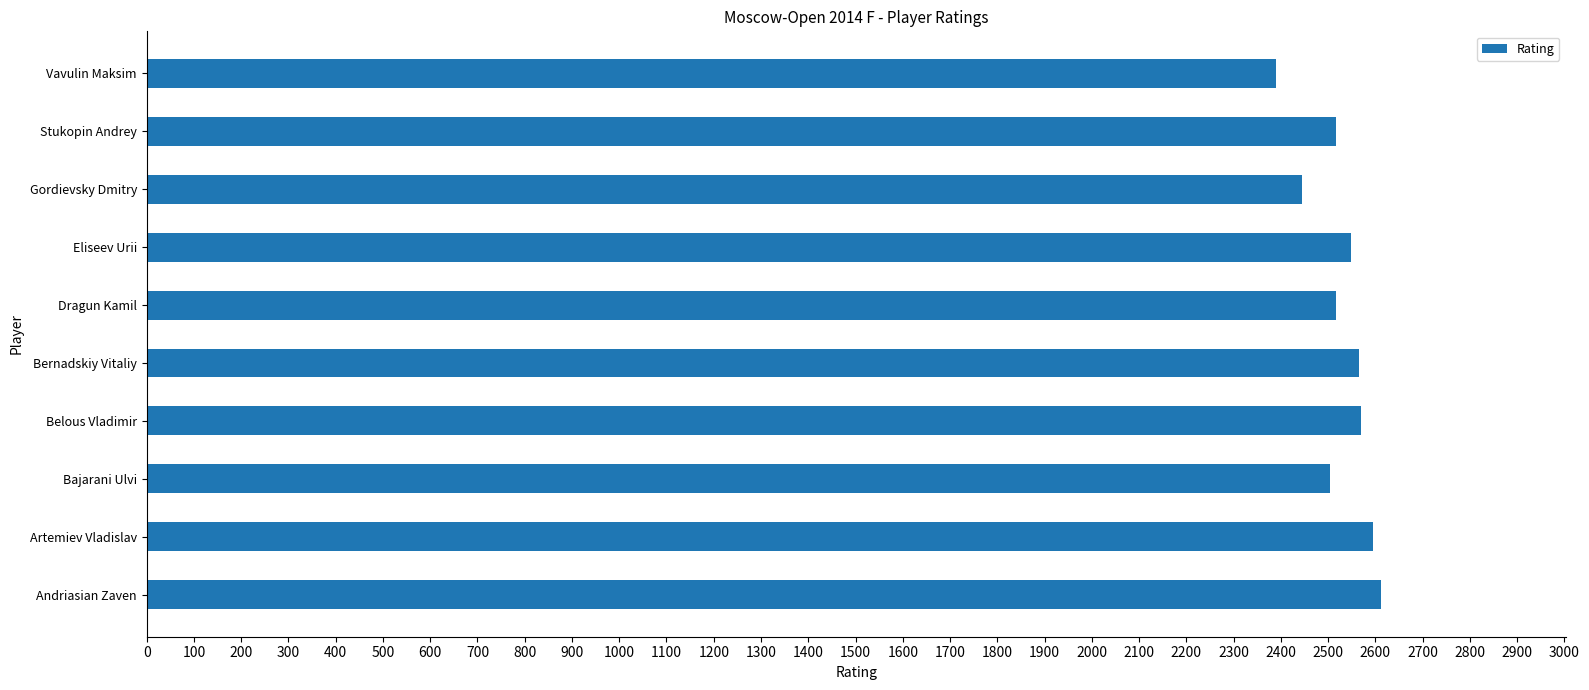

At which category does the chart reach its minimum across all series?

Vavulin Maksim